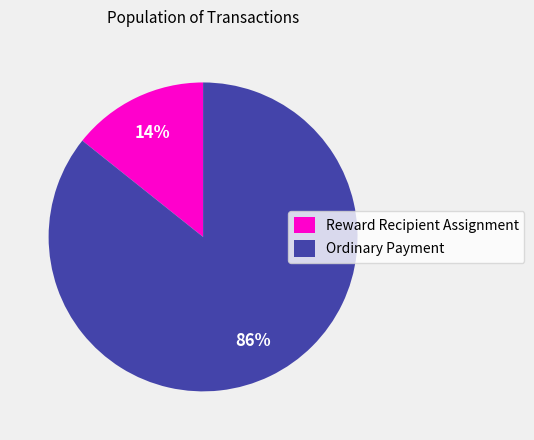

Is it true that Reward Recipient Assignment is 1% of the pie?

False